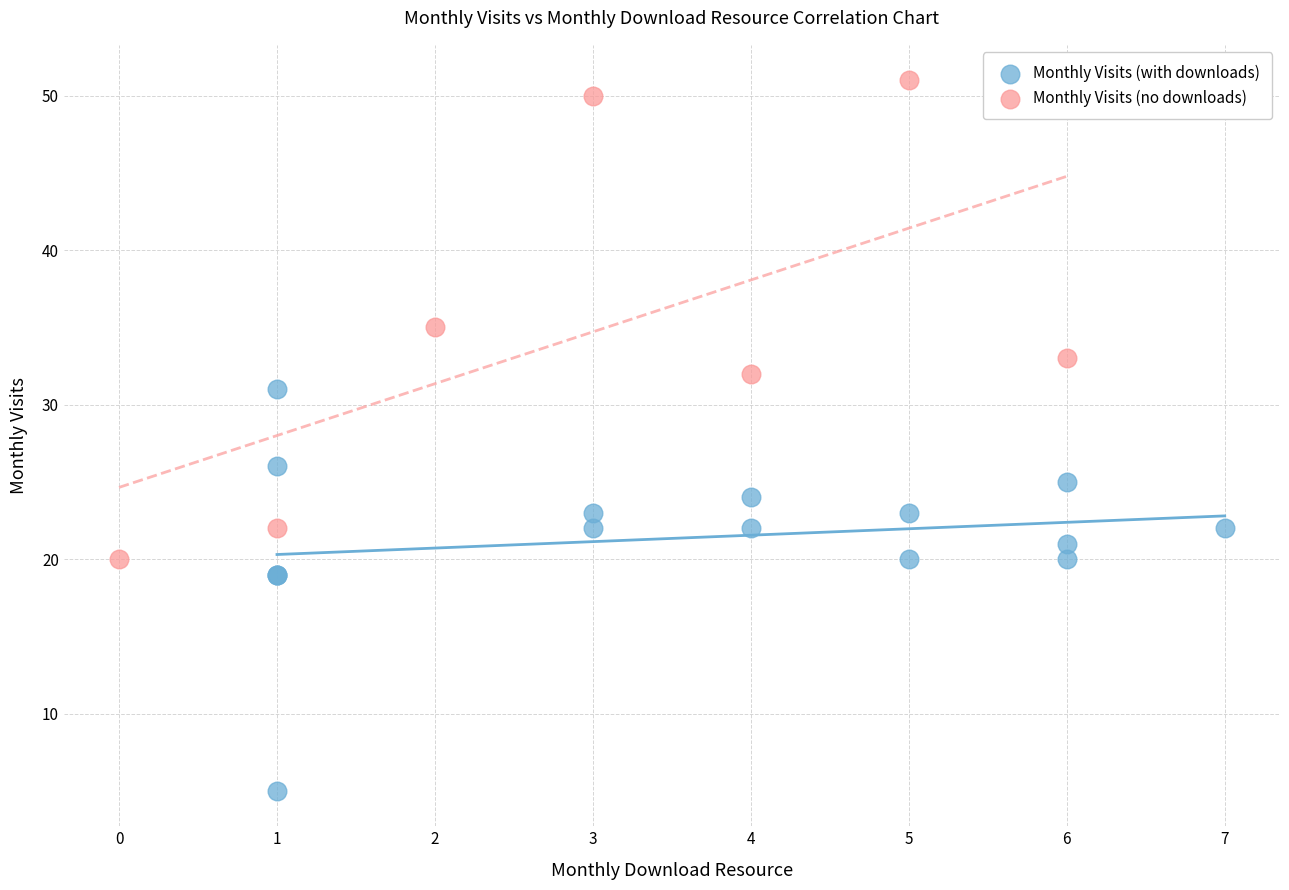

Which series has the widest spread of Y values?

Monthly Visits (no downloads)